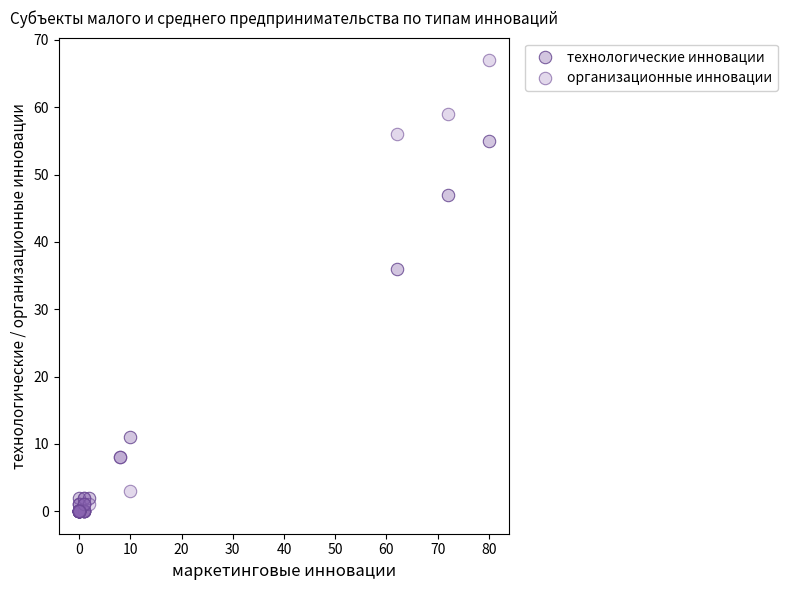

In the технологические инновации series, what Y value is closest to 27?

36